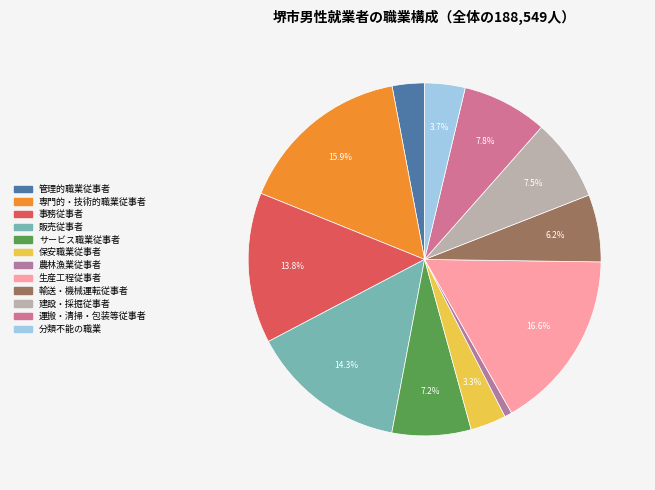

What is the change in value from 生産工程従事者 to 分類不能の職業?

-24254